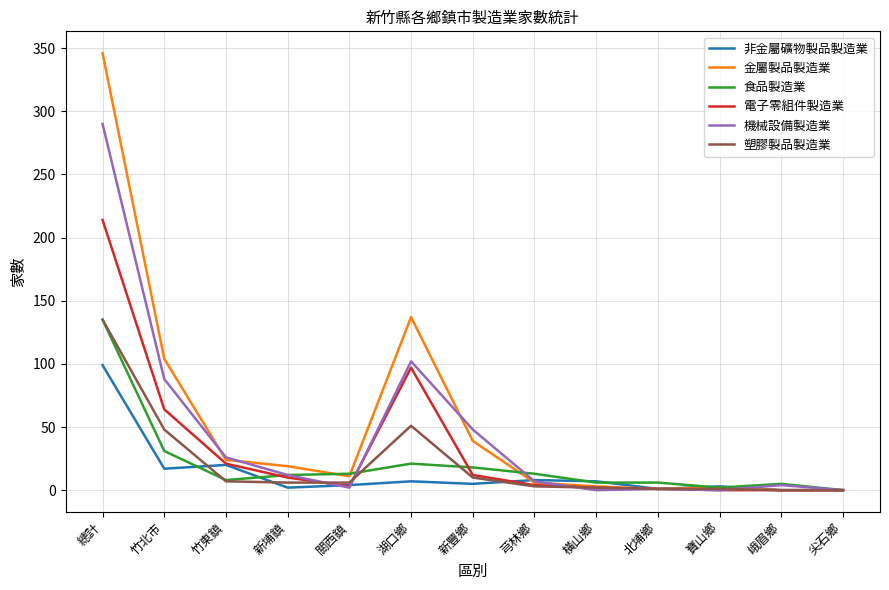

The 電子零組件製造業 series shows 0 at 尖石鄉. True or false?

True